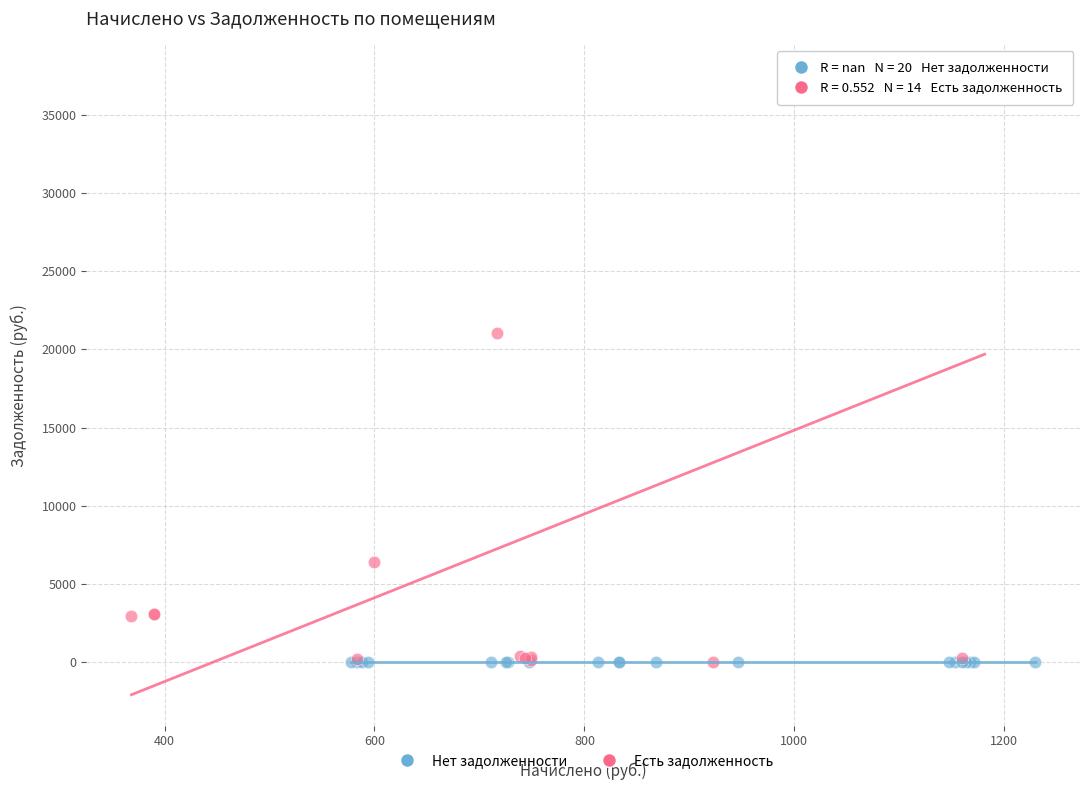

Which series contains the highest Y value?

Есть задолженность